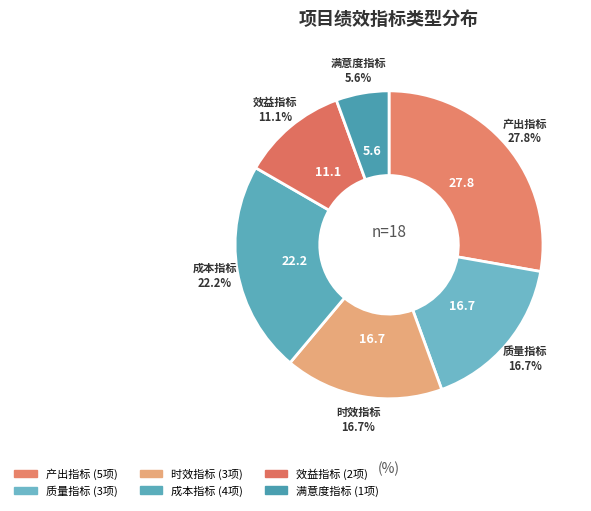

Is 效益指标 the majority of the pie?

No